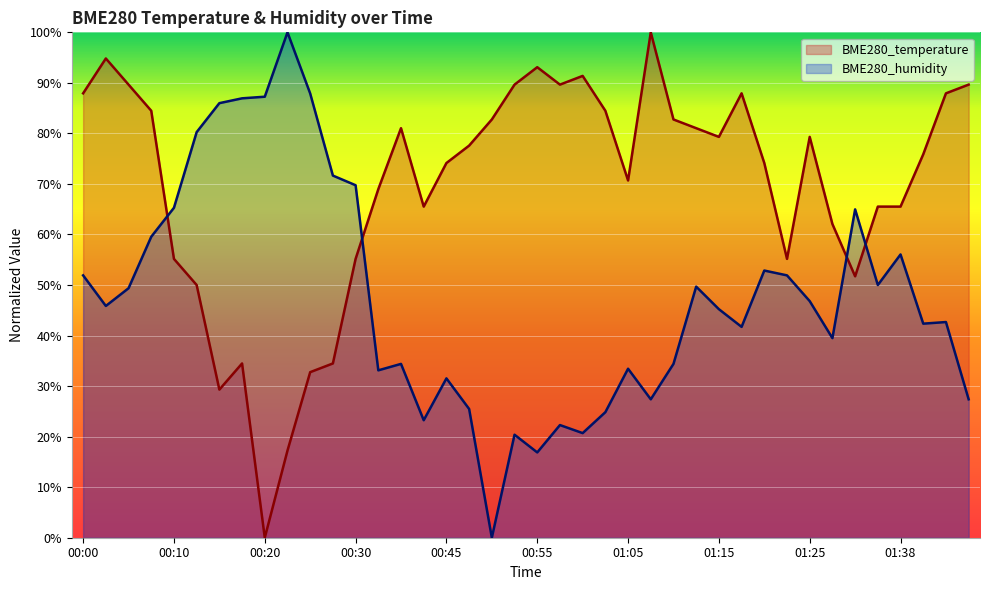

Rank the categories by BME280_humidity value from highest to lowest.

00:22, 00:25, 00:20, 00:17, 00:15, 00:12, 00:27, 00:30, 00:10, 01:33, 00:07, 01:38, 01:20, 00:00, 01:23, 01:36, 01:13, 00:05, 01:25, 00:02, 01:15, 01:43, 01:41, 01:18, 01:28, 00:40, 01:10, 01:05, 00:38, 00:45, 01:08, 01:46, 00:48, 01:03, 00:43, 00:58, 01:00, 00:53, 00:55, 00:50